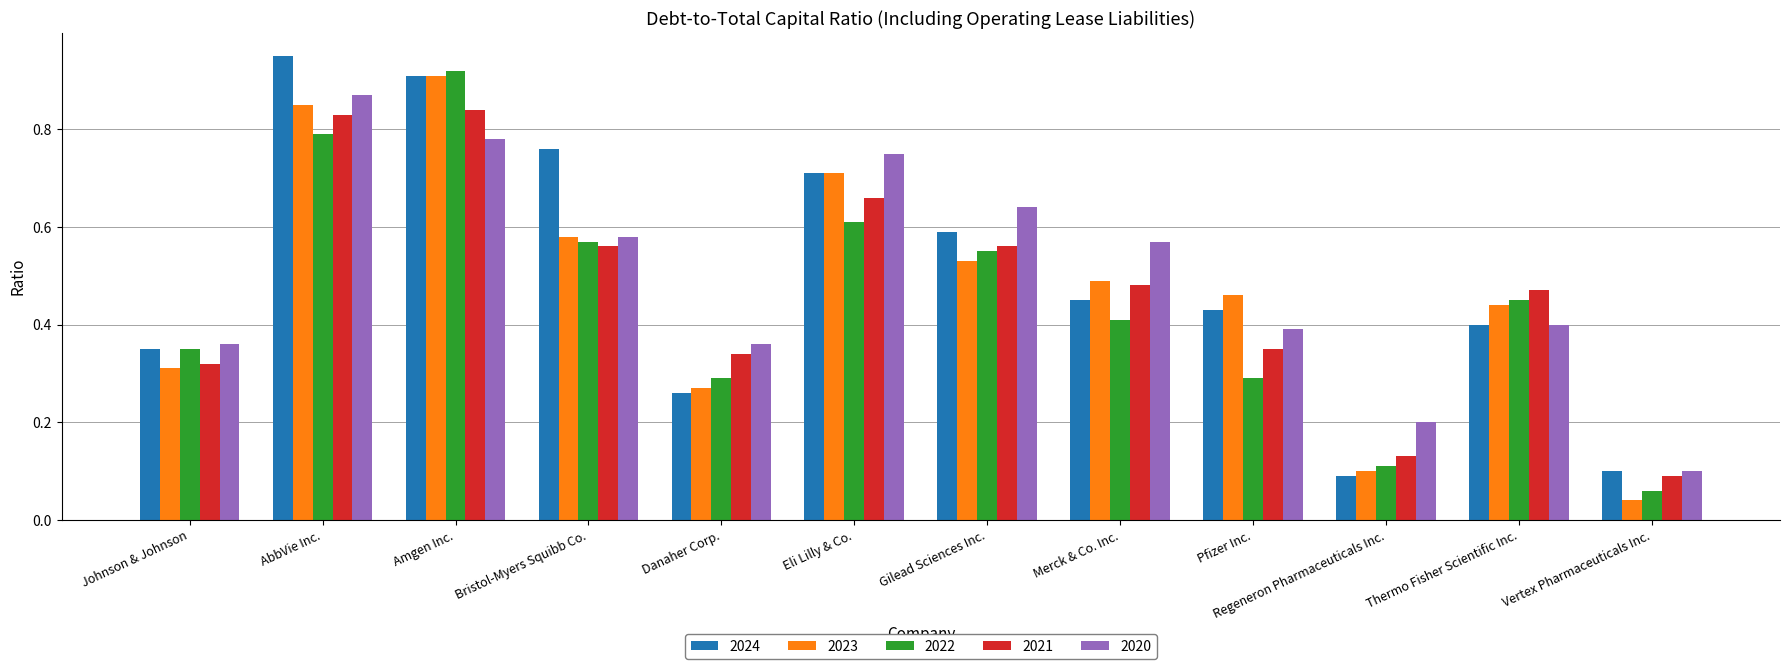

Is it true that 2021 equals 0.3 at Bristol-Myers Squibb Co.?

False